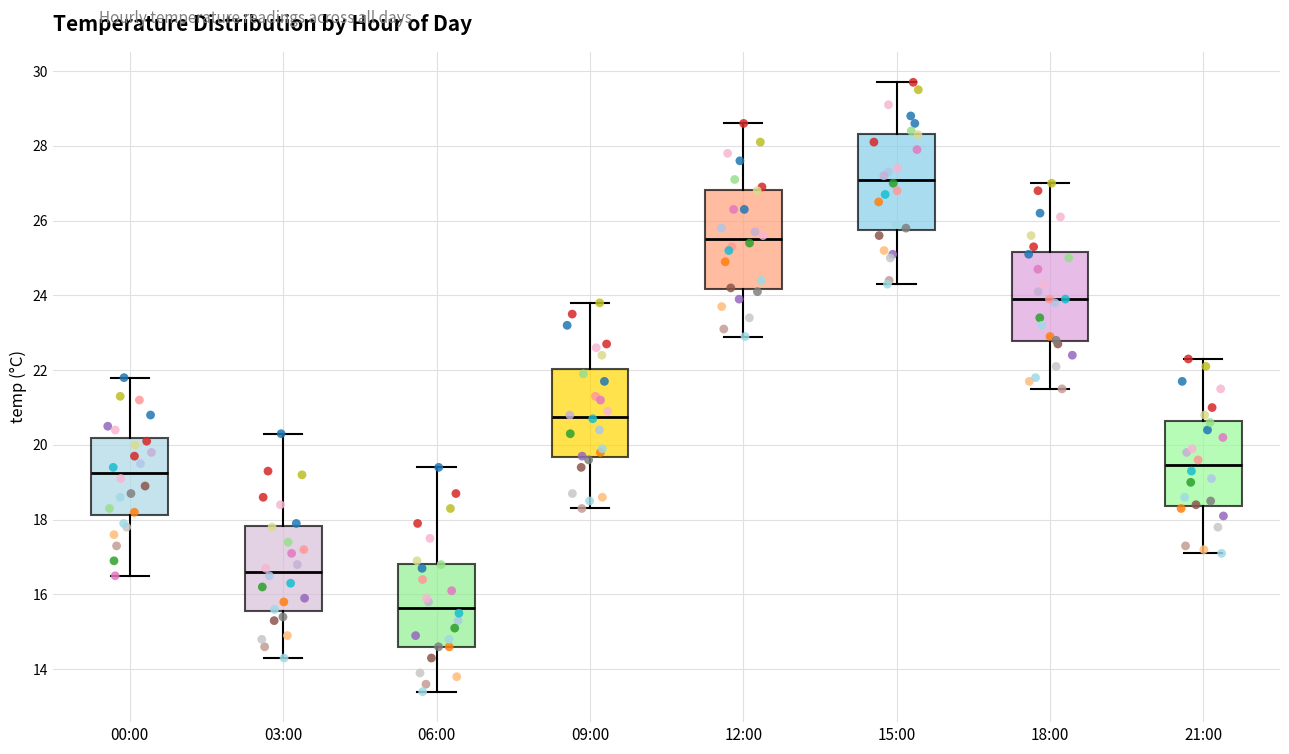

Reading left to right, read every box against the y-axis: the position of its median line, the range the box covers, and the ends of its whiskers. The values are not printed on the chart, so give them approximately, as read against the axis.

00:00: median 19.2, box 18.2 to 20.2, whiskers 16.6 to 21.8
03:00: median 16.6, box 15.6 to 17.8, whiskers 14.4 to 20.4
06:00: median 15.6, box 14.6 to 16.8, whiskers 13.4 to 19.4
09:00: median 20.8, box 19.6 to 22.0, whiskers 18.4 to 23.8
12:00: median 25.6, box 24.2 to 26.8, whiskers 23.0 to 28.6
15:00: median 27.2, box 25.8 to 28.4, whiskers 24.4 to 29.8
18:00: median 24.0, box 22.8 to 25.2, whiskers 21.6 to 27.0
21:00: median 19.4, box 18.4 to 20.6, whiskers 17.2 to 22.4